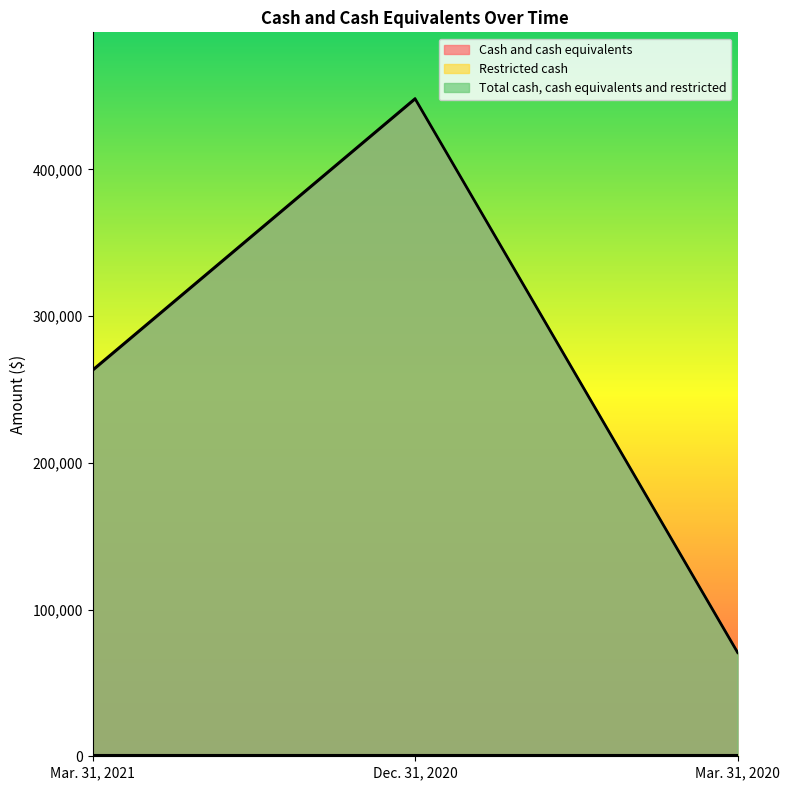

Between Mar. 31, 2021 and Mar. 31, 2020, which is larger?

Mar. 31, 2021